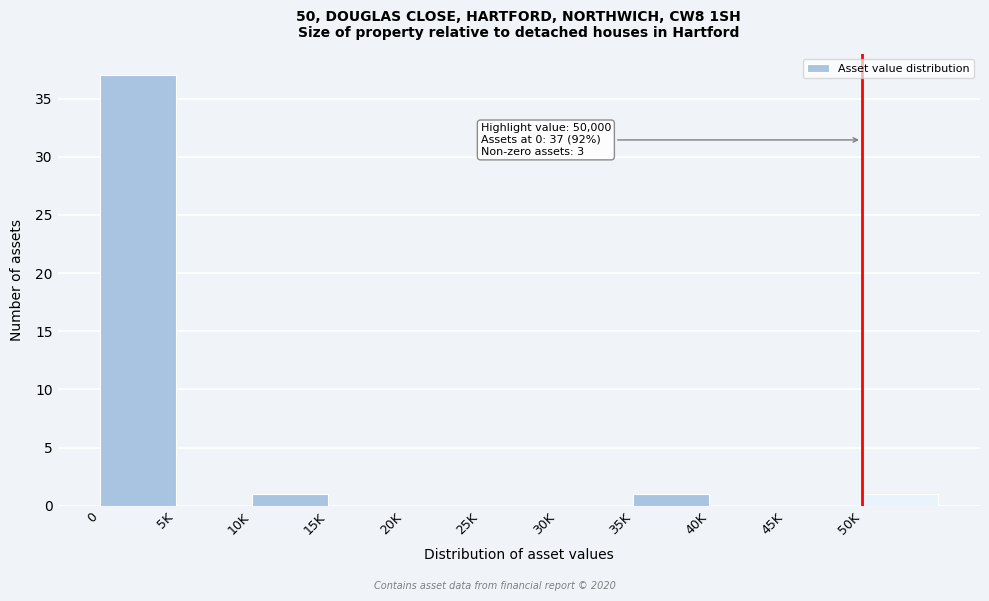

Reading right to left, transcribe all the data shown in this chart.

50K=1	45K=0	40K=0	35K=1	30K=0	25K=0	20K=0	15K=0	10K=1	5K=0	0=37